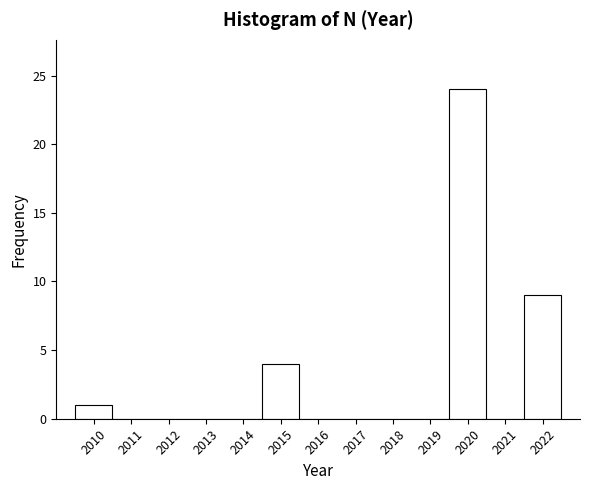

Reading left to right, list every bar in this chart as the range it spans on the x-axis followed by its height. The values are not printed on the chart, so give them approximately, as read against the axis.

2009.5 to 2010.5: 1
2010.5 to 2011.5: 0
2011.5 to 2012.5: 0
2012.5 to 2013.5: 0
2013.5 to 2014.5: 0
2014.5 to 2015.5: 4
2015.5 to 2016.5: 0
2016.5 to 2017.5: 0
2017.5 to 2018.5: 0
2018.5 to 2019.5: 0
2019.5 to 2020.5: 24
2020.5 to 2021.5: 0
2021.5 to 2022.5: 9